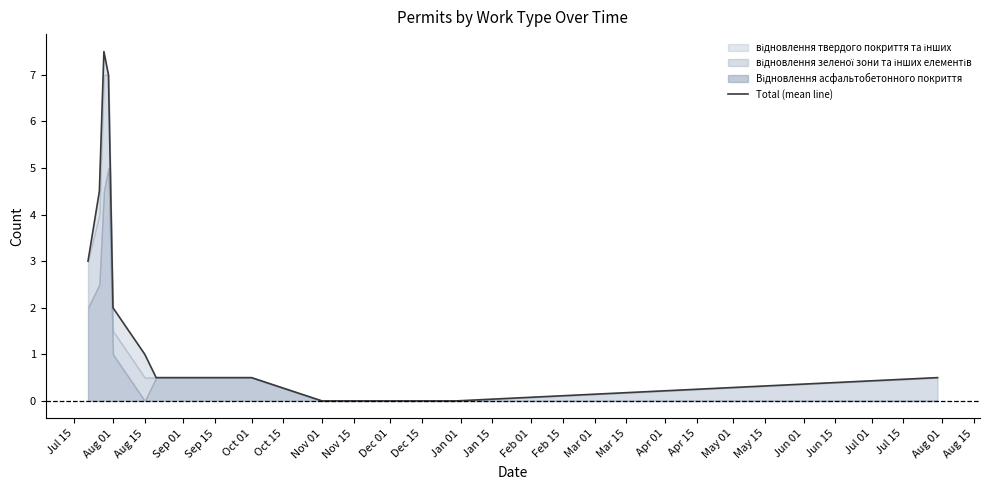

Between Nov 15 and Dec 15, which is larger?

Nov 15